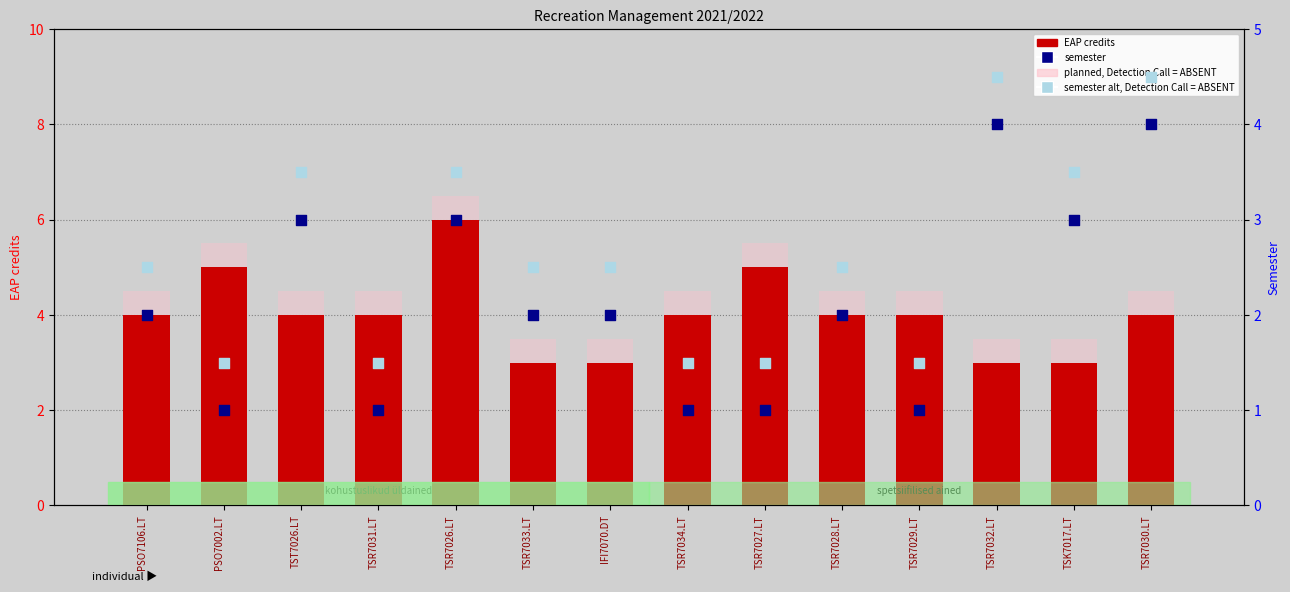

What is the total value across all series at PSO7106.LT?

13.0